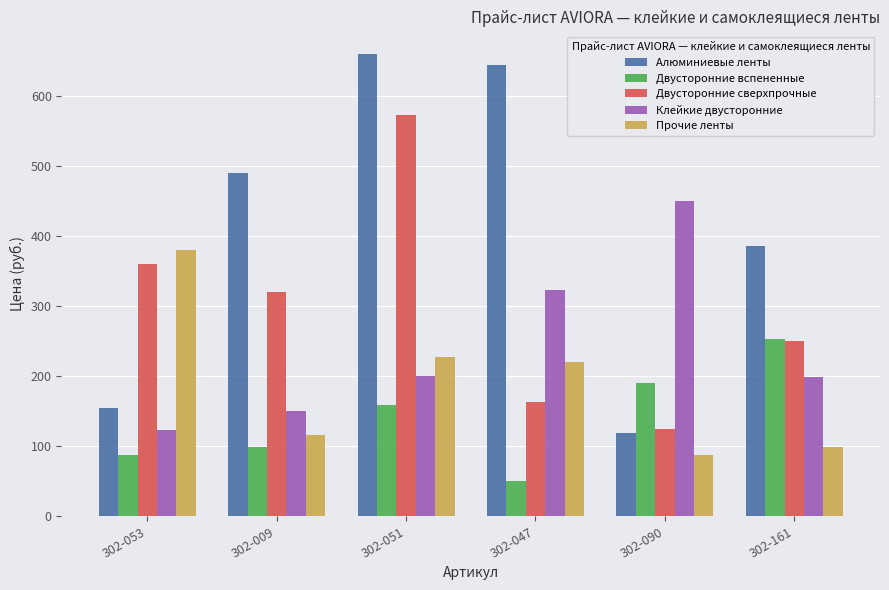

What is the spread (max minus min) of values at 302-161?

287.0